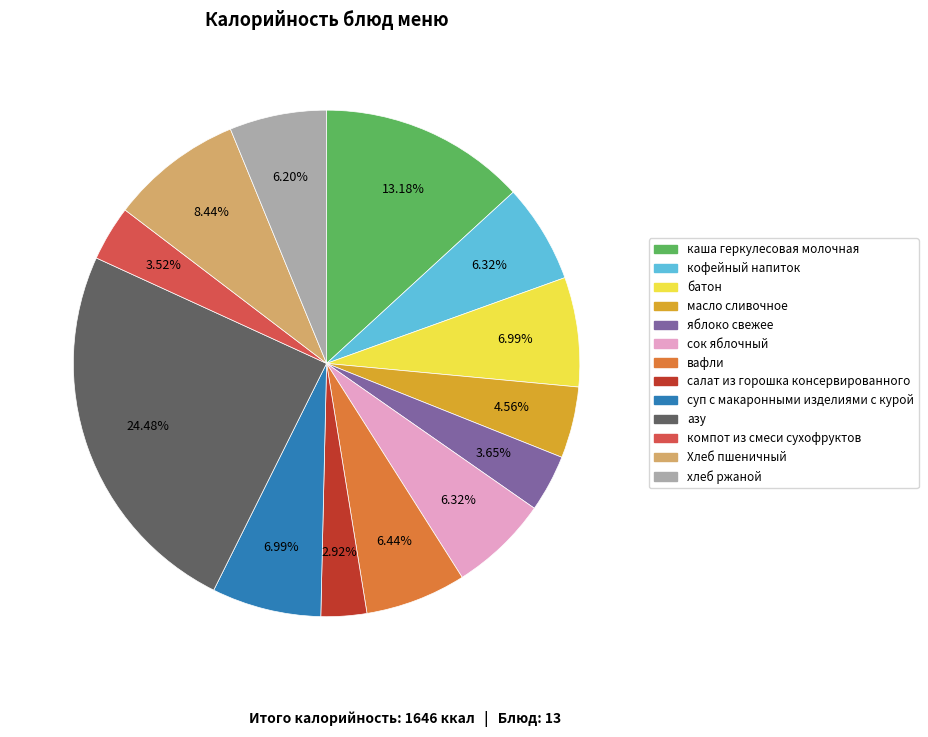

What is the ratio of the value at компот из смеси сухофруктов to the value at вафли?

0.5